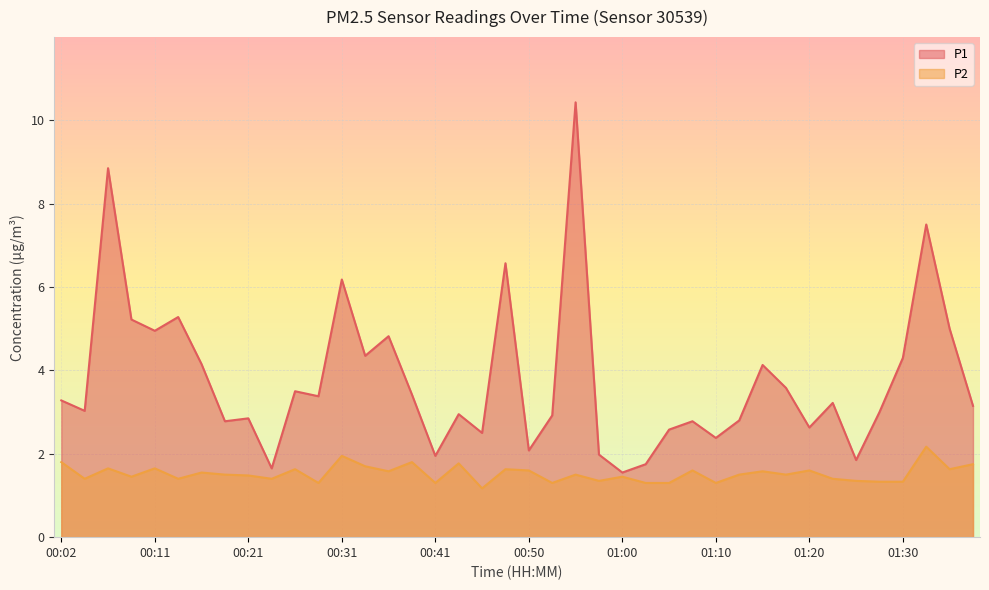

At which category does the chart reach its peak across all series?

00:55